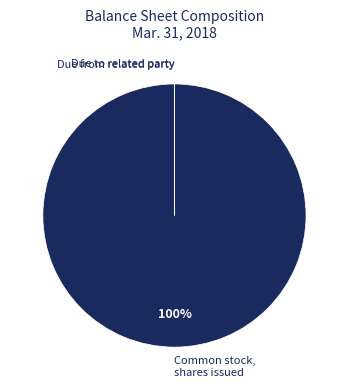

To the nearest percent, what is the difference between the largest and smallest slice percentages?

100%